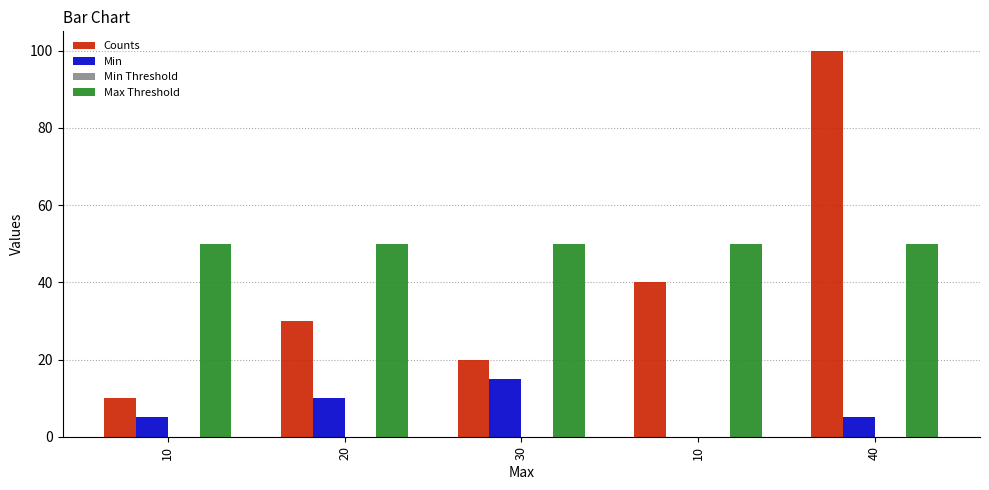

Which label corresponds to the smallest value in the chart?

10